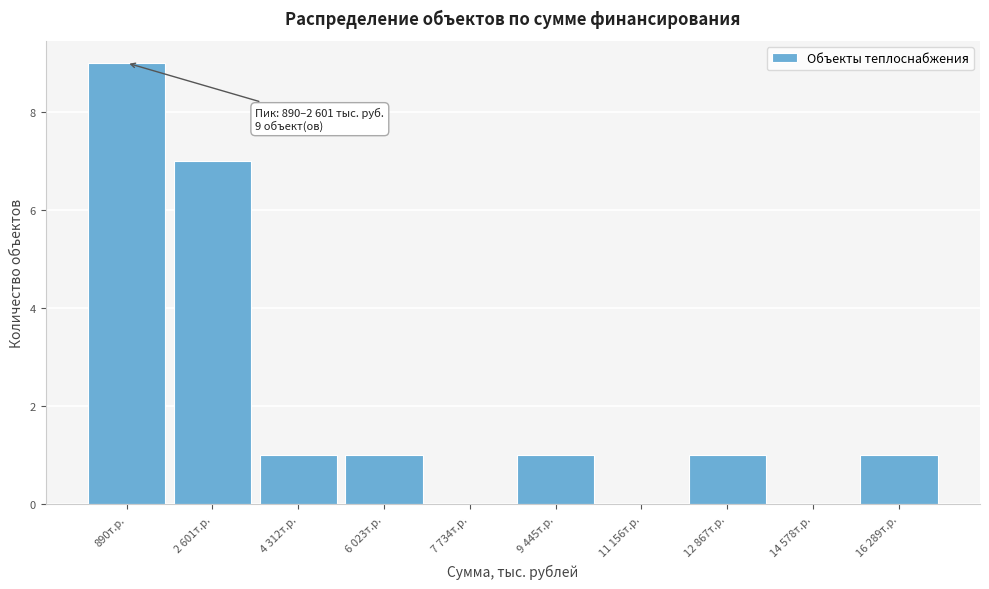

Reading left to right, what are all the values shown in this chart?

890т.р.=9	2 601т.р.=7	4 312т.р.=1	6 023т.р.=1	7 734т.р.=0	9 445т.р.=1	11 156т.р.=0	12 867т.р.=1	14 578т.р.=0	16 289т.р.=1